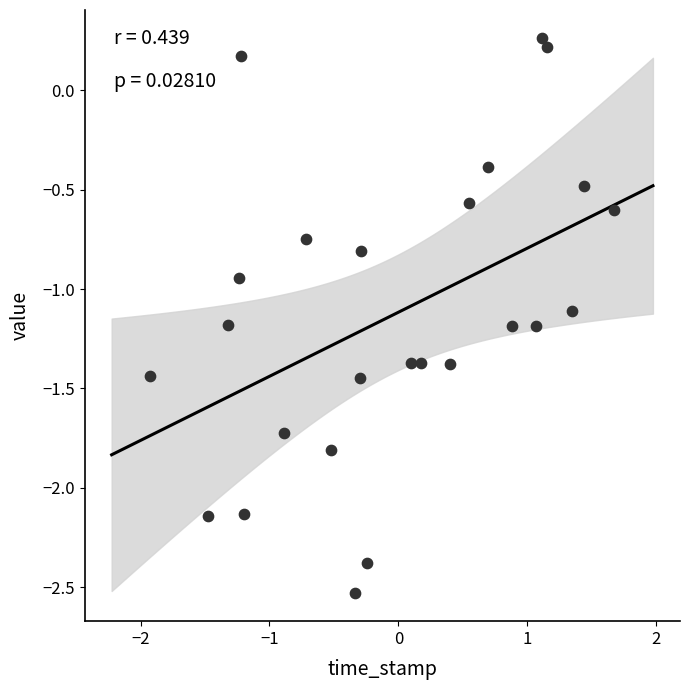

What is the range of Y values (max minus min)?

2.8